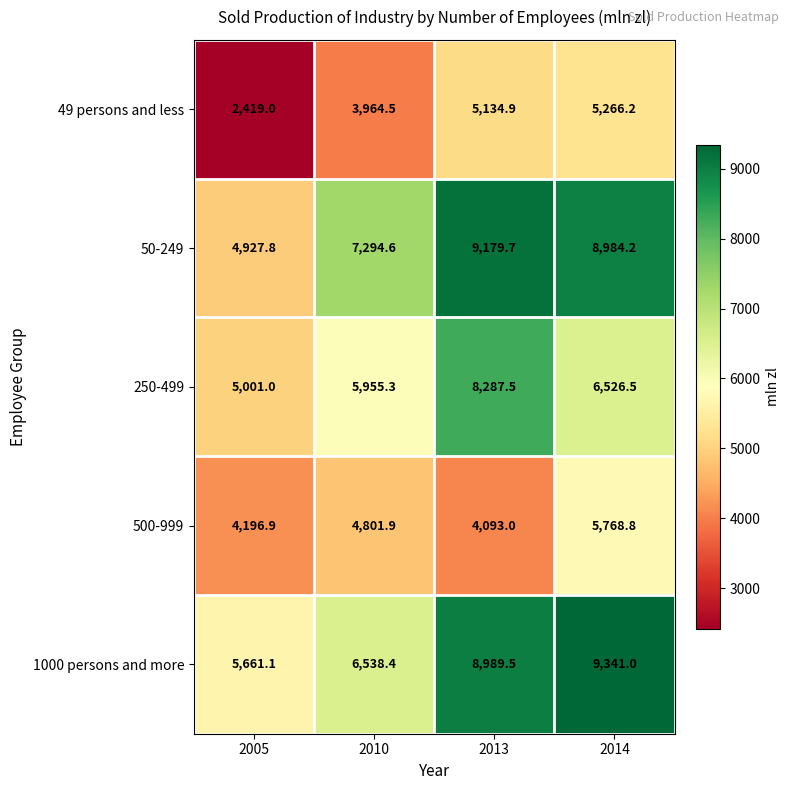

What is the difference between the highest and lowest values at 2005?

3242.1